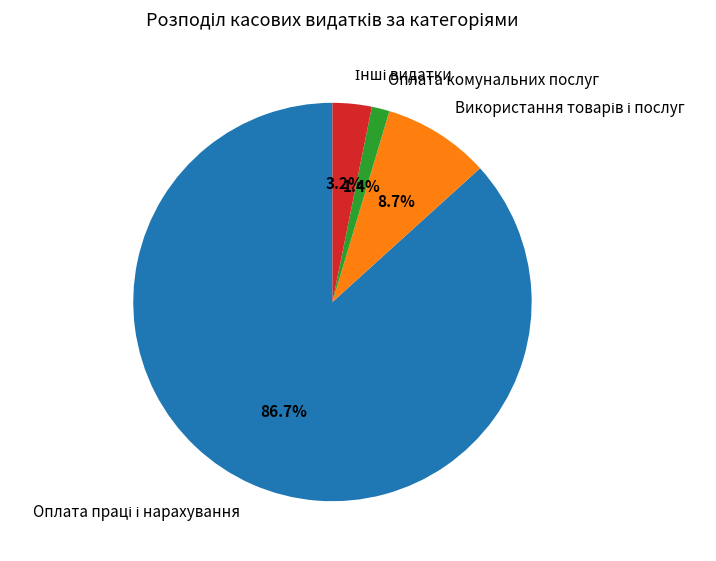

Does Оплата комунальних послуг represent more than half of the total?

No